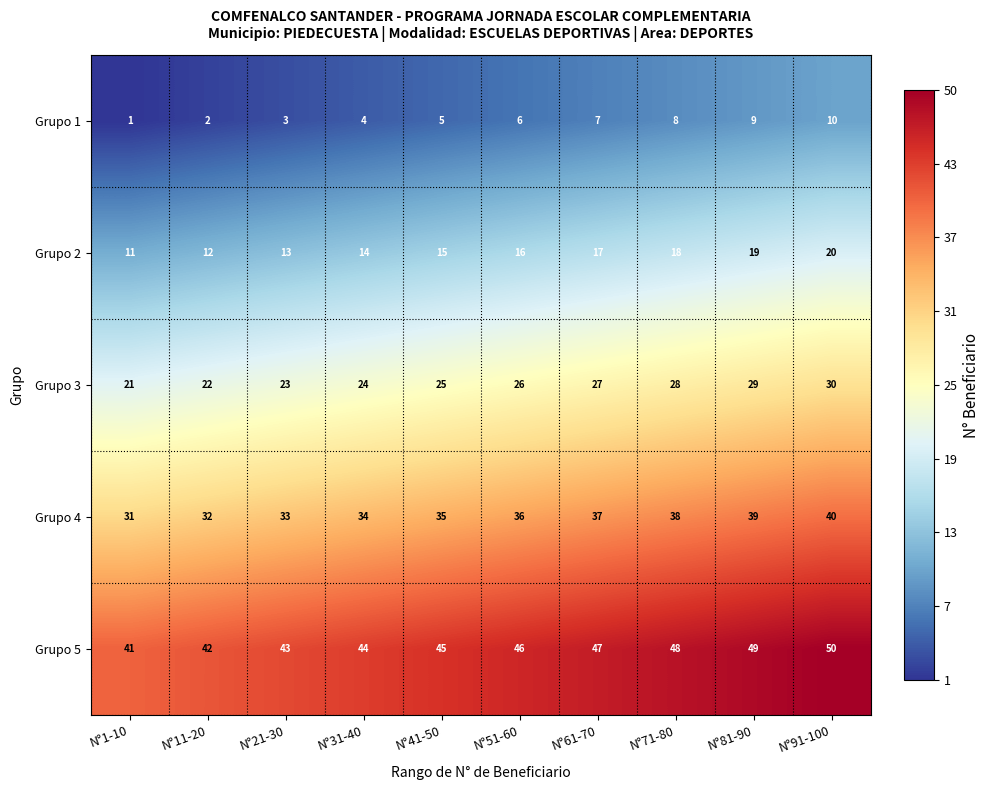

What is the lowest value of the Grupo 4 series?

31